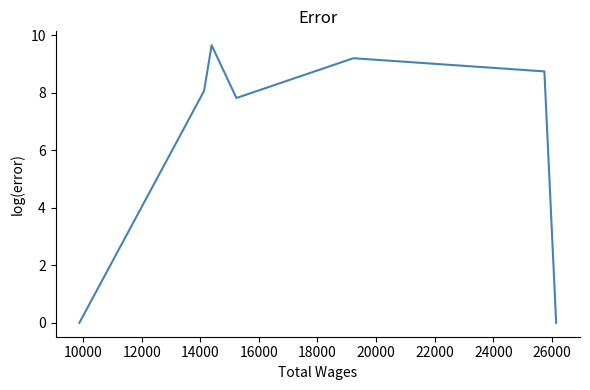

What is the maximum value shown in the chart?

9.7